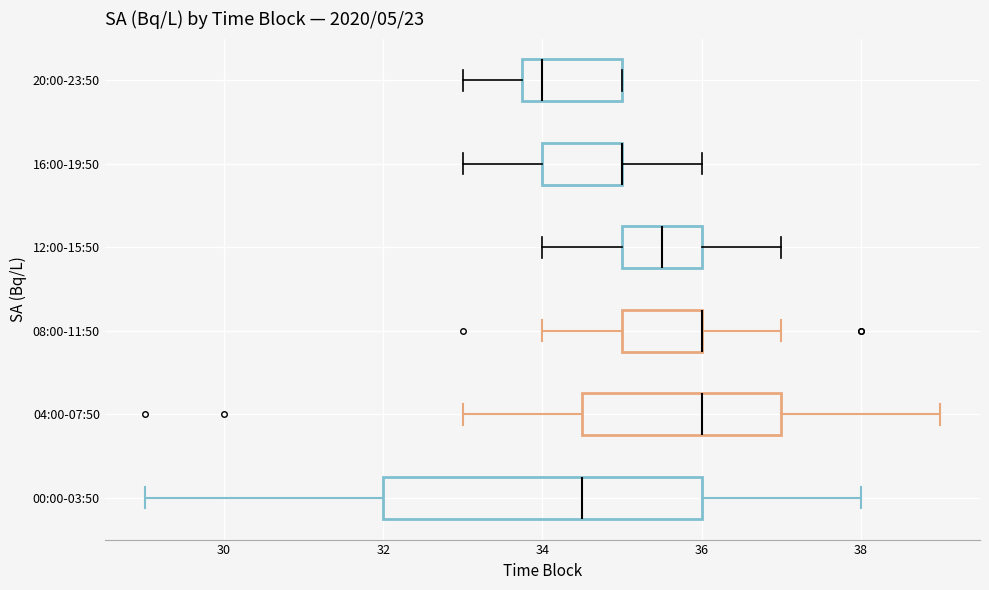

Reading bottom to top, read every box against the x-axis: the position of its median line, the range the box covers, and the ends of its whiskers. The values are not printed on the chart, so give them approximately, as read against the axis.

00:00-03:50: median 34.6, box 32.0 to 36.0, whiskers 29.0 to 38.0
04:00-07:50: median 36.0, box 34.6 to 37.0, whiskers 33.0 to 39.0
08:00-11:50: median 36.0 (drawn on the box's right edge), box 35.0 to 36.0, whiskers 34.0 to 37.0
12:00-15:50: median 35.6, box 35.0 to 36.0, whiskers 34.0 to 37.0
16:00-19:50: median 35.0 (drawn on the box's right edge), box 34.0 to 35.0, whiskers 33.0 to 36.0
20:00-23:50: median 34.0, box 33.8 to 35.0, whiskers 33.0 to 35.0